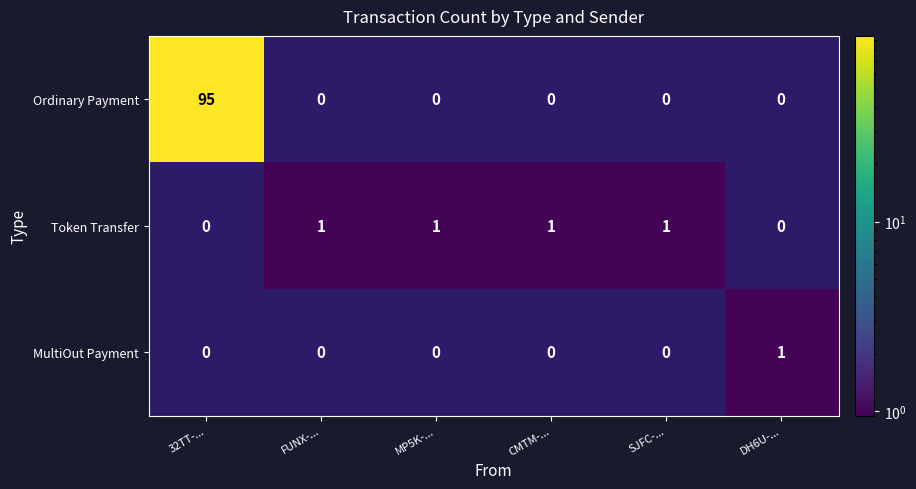

Is it true that MultiOut Payment equals 1.0 at CMTM-...?

True